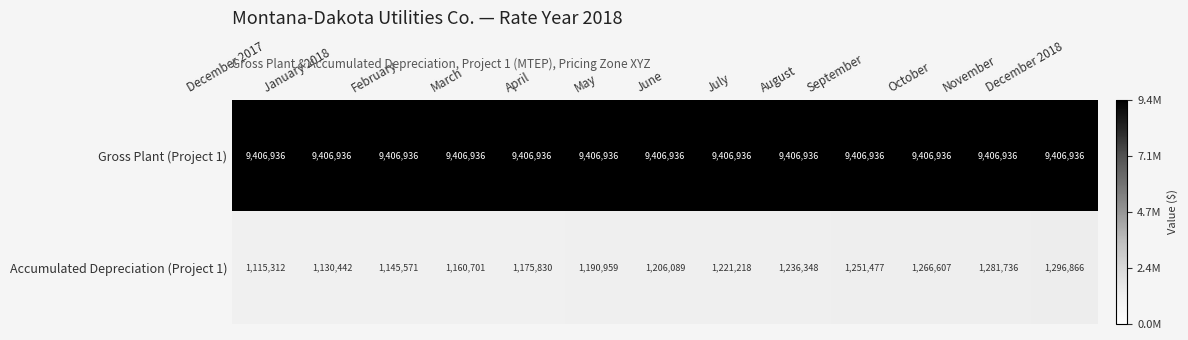

At which category is the sum across all series the highest?

December 2018